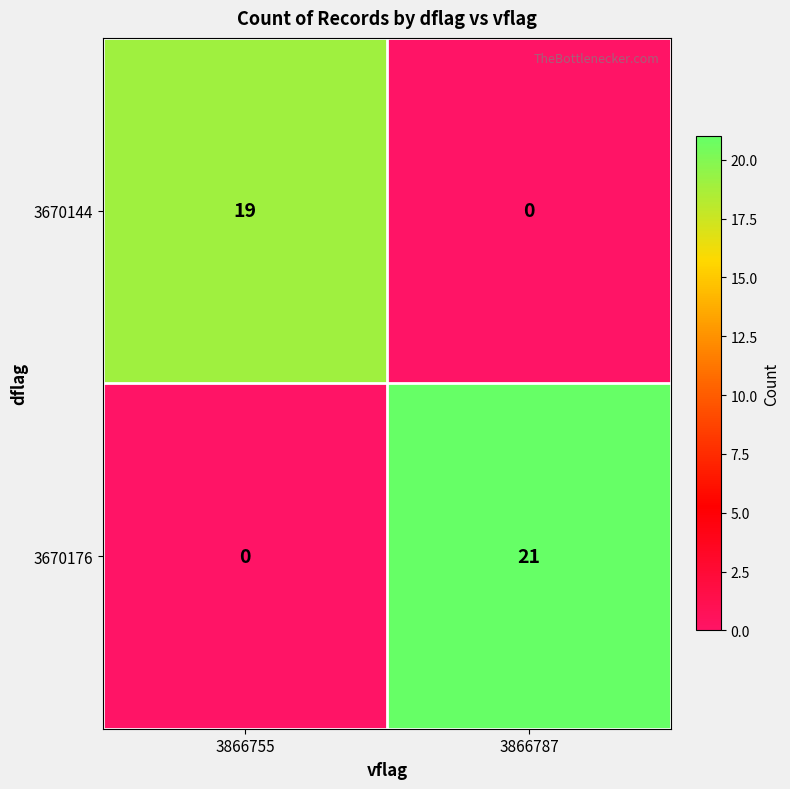

What is the total value across all series at 3866787?

21